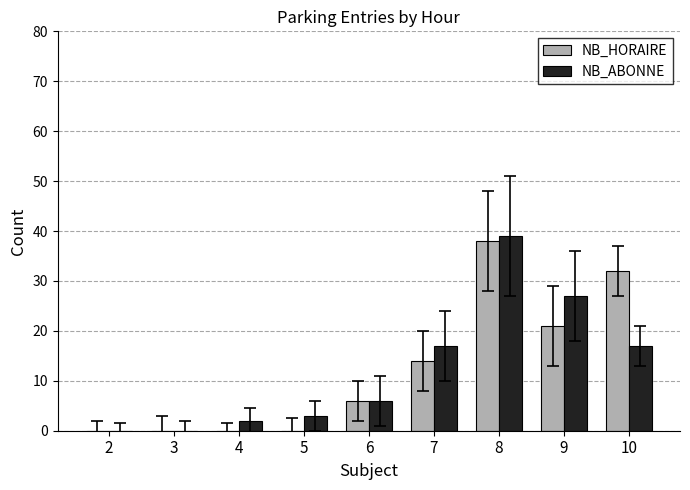

How many groups of bars are there?

9